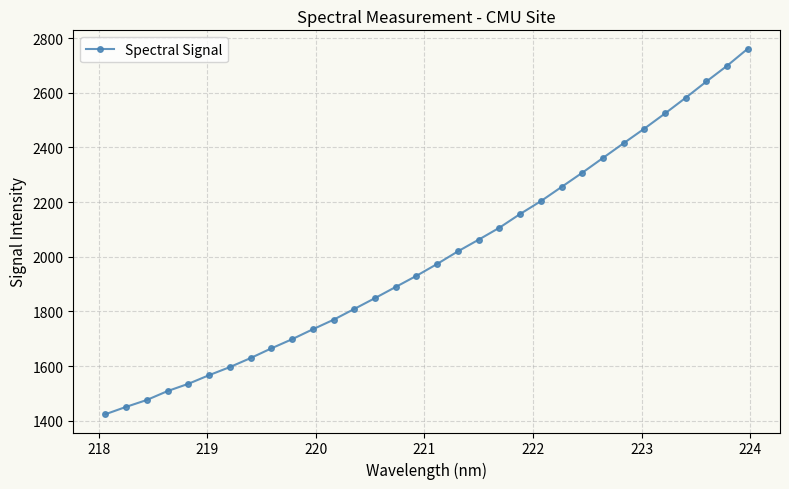

What is the difference between the second highest and minimum values?

1274.8